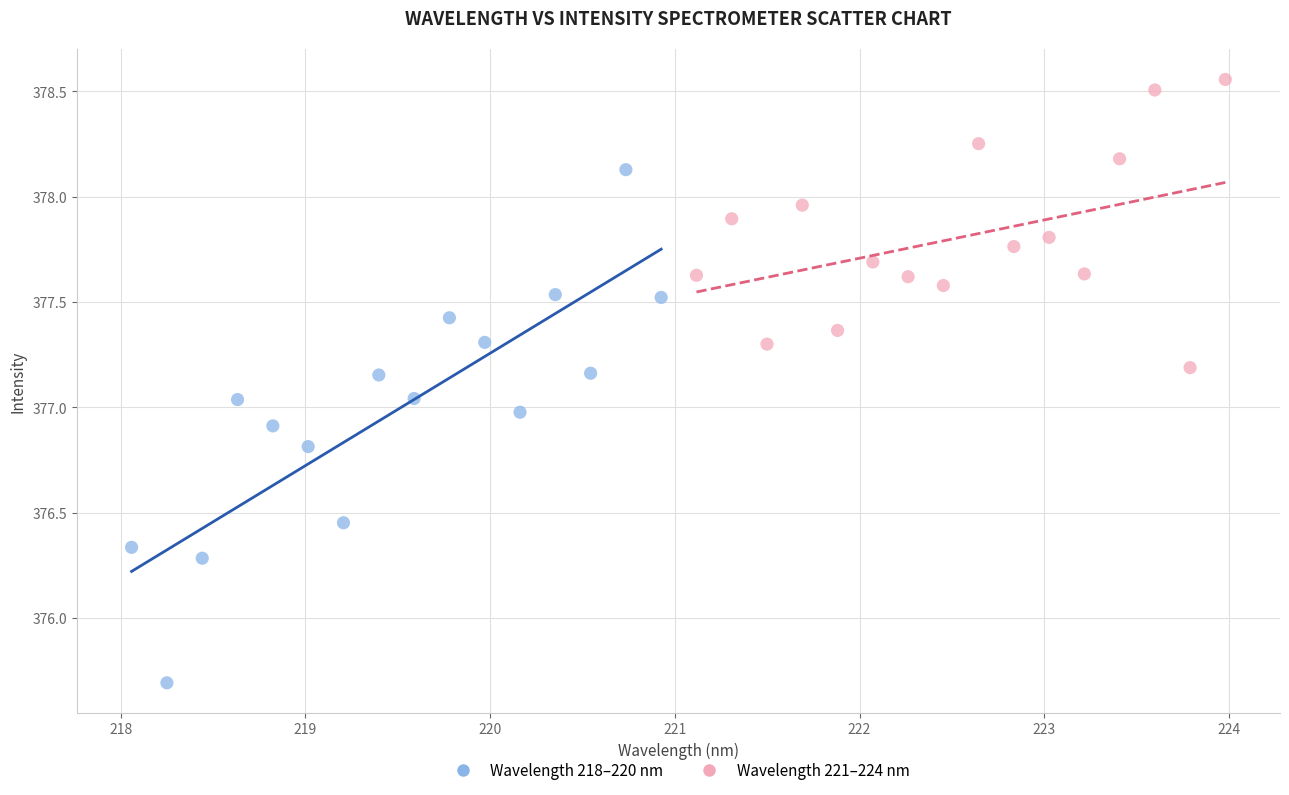

Which series has the widest spread of Y values?

Wavelength 218–220 nm